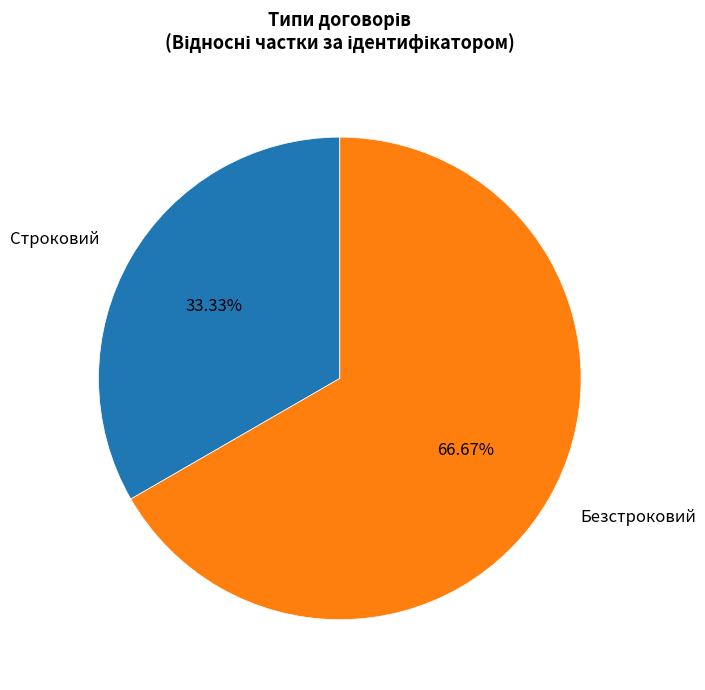

Count the number of slices in the pie.

2